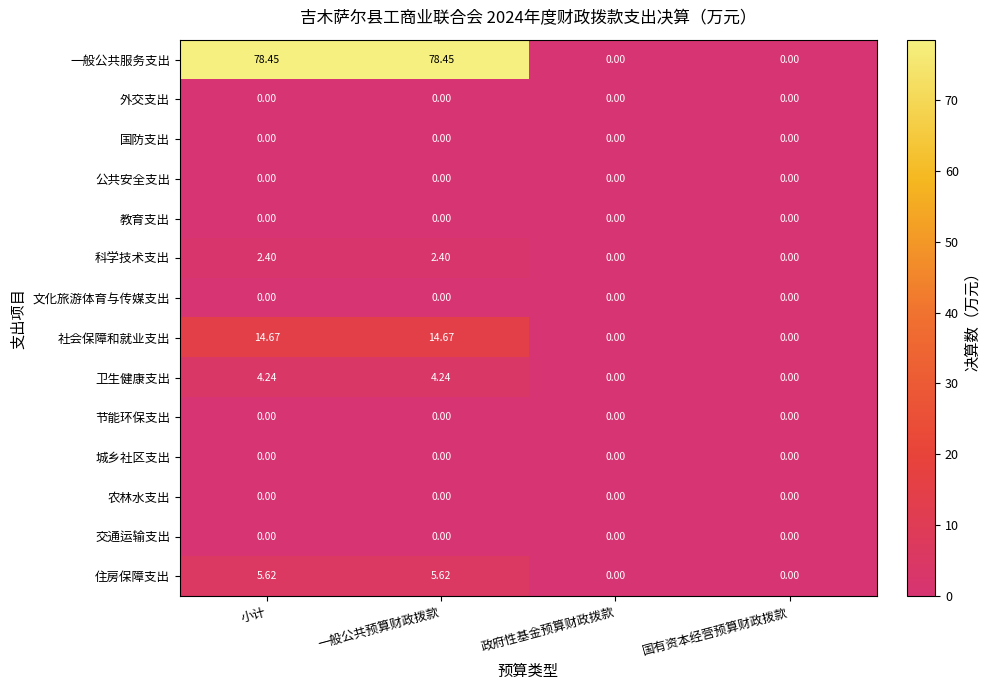

Which series has the widest spread of values?

一般公共服务支出